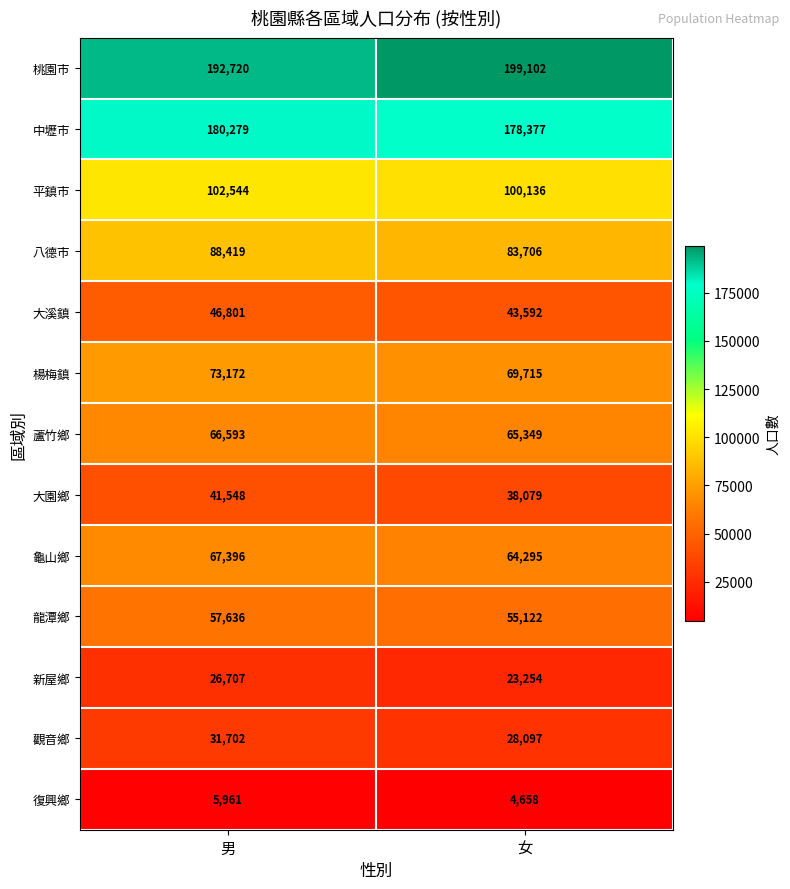

Where is 桃園市 nearest to the value 195911?

男